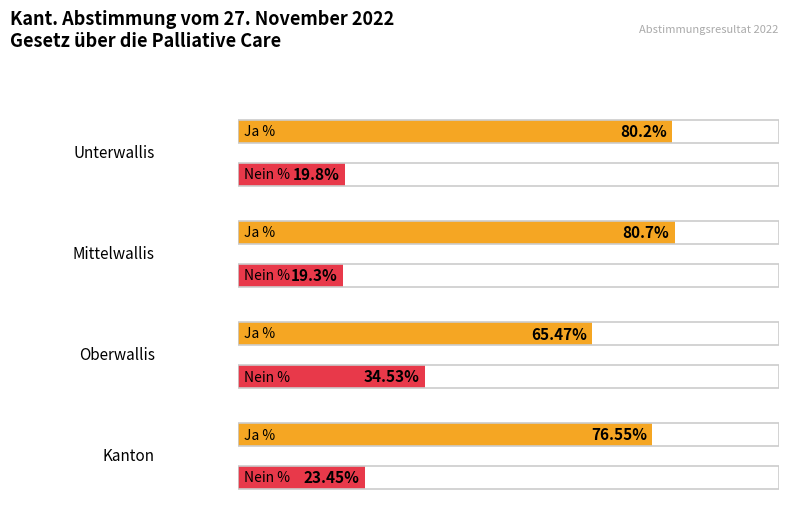

What is the maximum value shown in the chart?

80.7